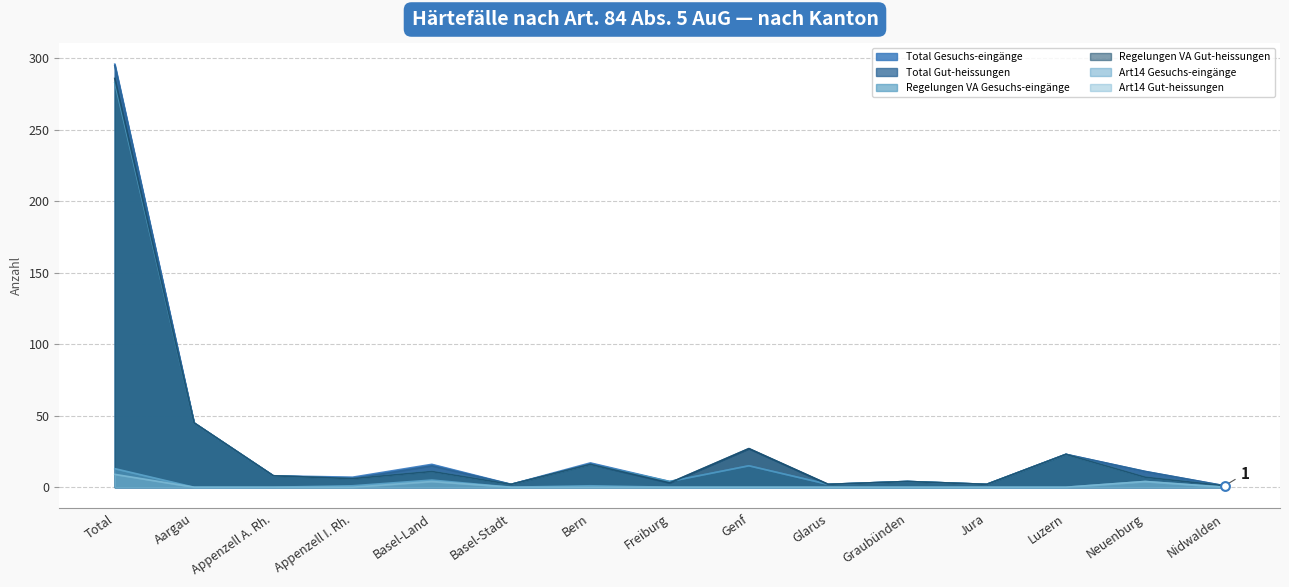

At how many categories does at least one series exceed 93?

1